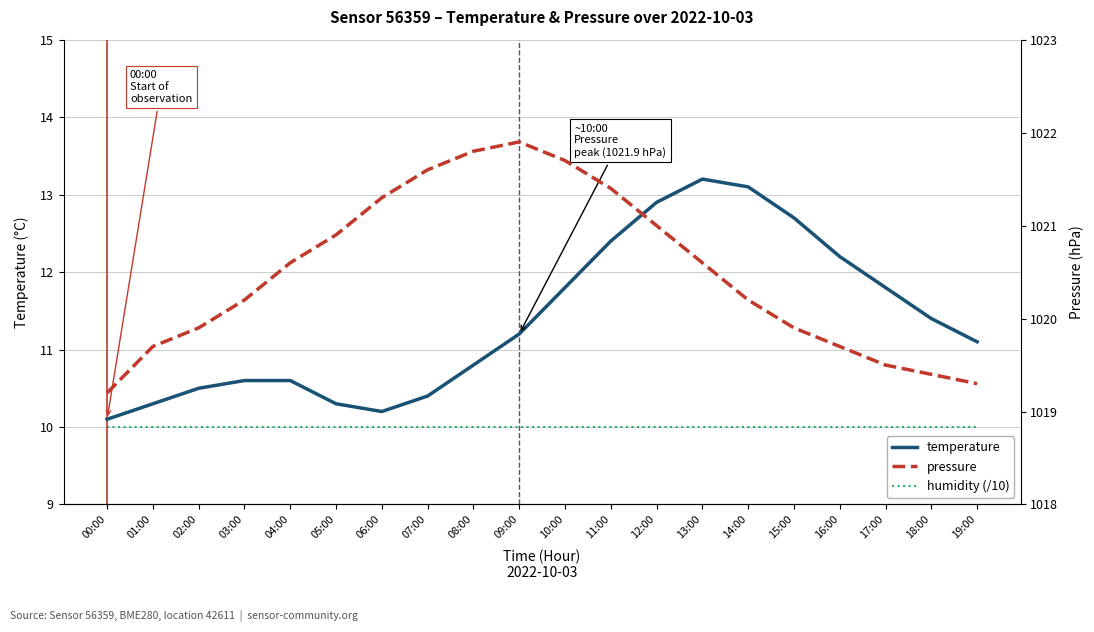

At which category is the sum across all series the highest?

12:00